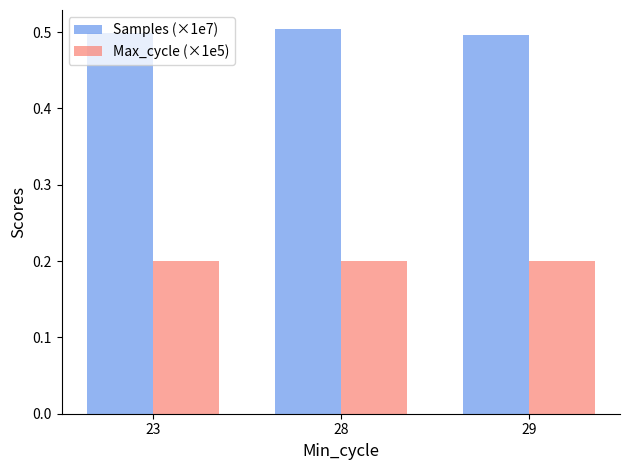

At 29, list the series in order from smallest to largest.

Max_cycle (×1e5), Samples (×1e7)